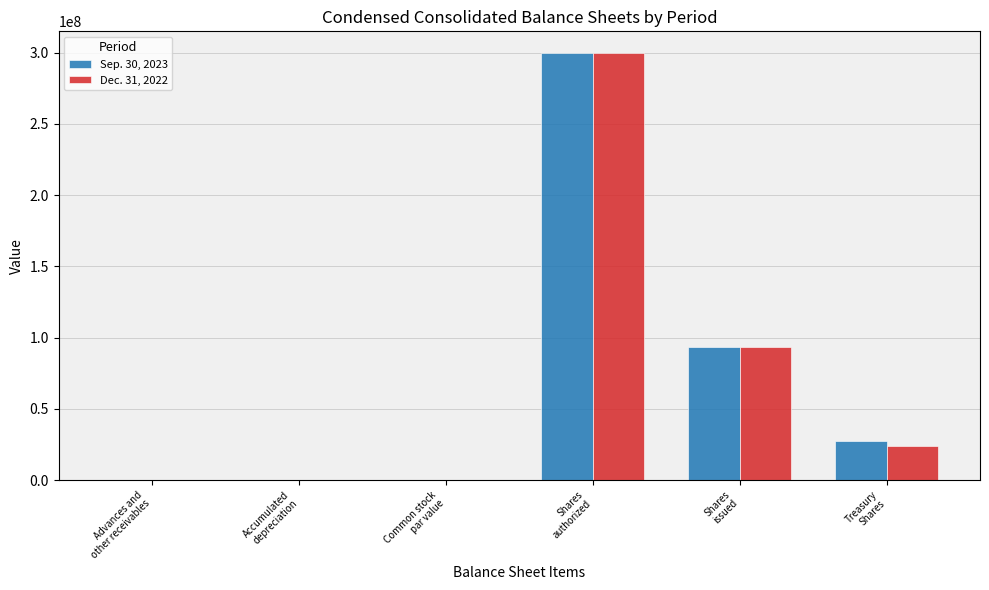

What is the highest value of the Dec. 31, 2022 series?

300000000.0